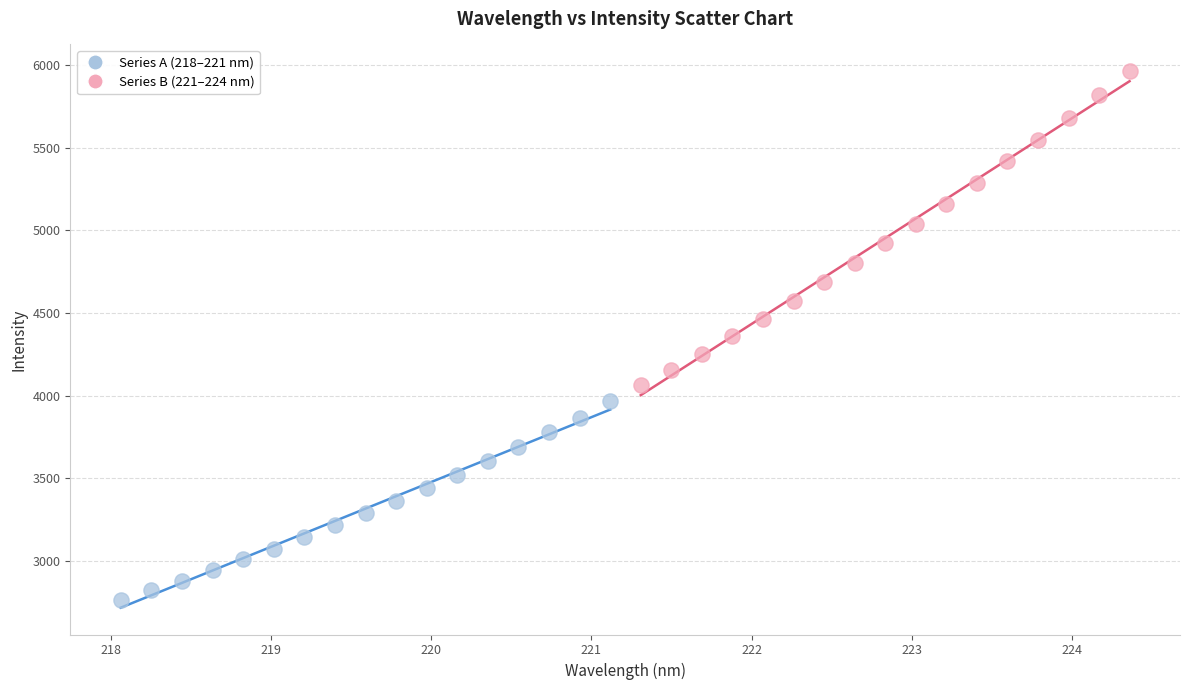

Which series contains the lowest Y value?

Series A (218–221 nm)